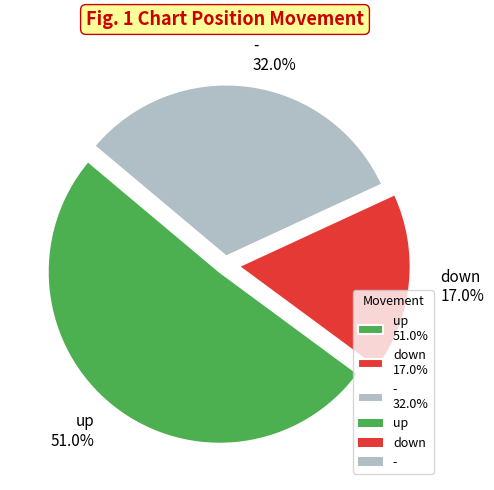

To the nearest percent, what percentage of the pie is down?

17%